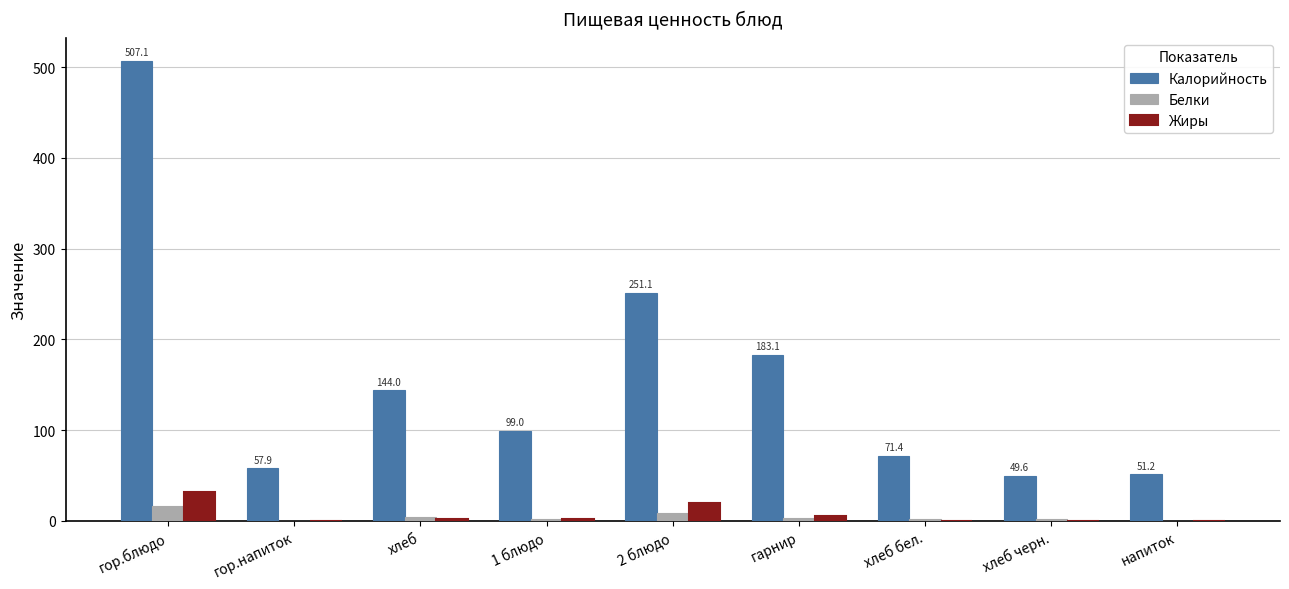

At which category is the sum across all series the highest?

гор.блюдо